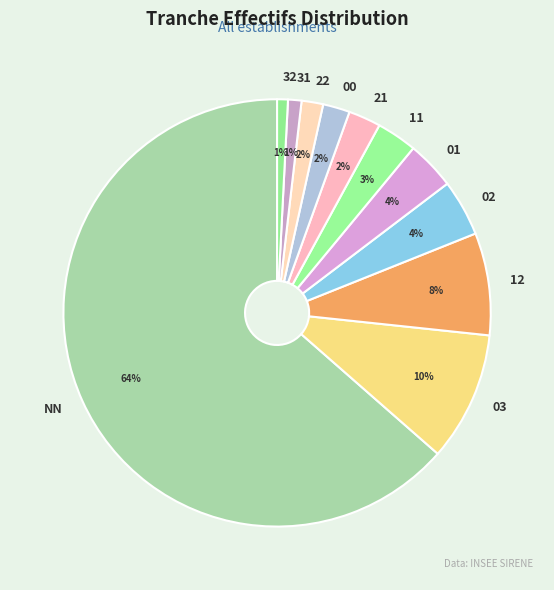

To the nearest percent, what is the difference between the 22 and 12 slice percentages?

6%